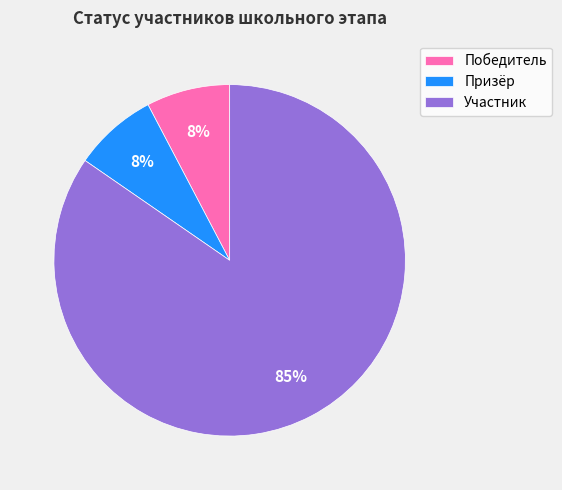

True or false: Призёр accounts for 1% of the total.

False